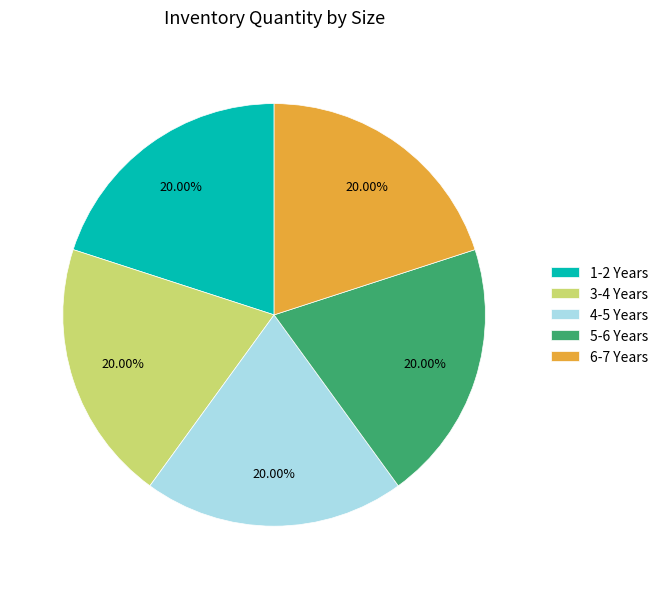

Is it true that 3-4 Years is 25% of the pie?

False